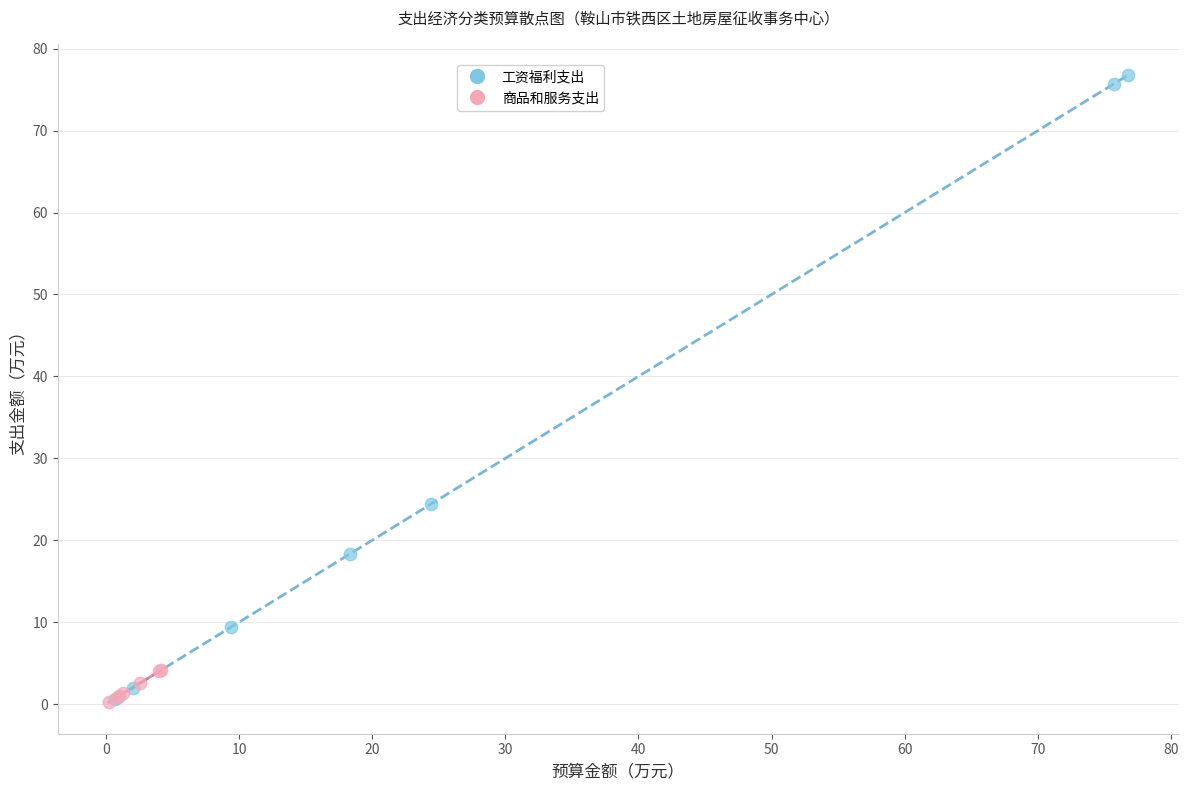

Which series has the largest Y range (max minus min)?

工资福利支出